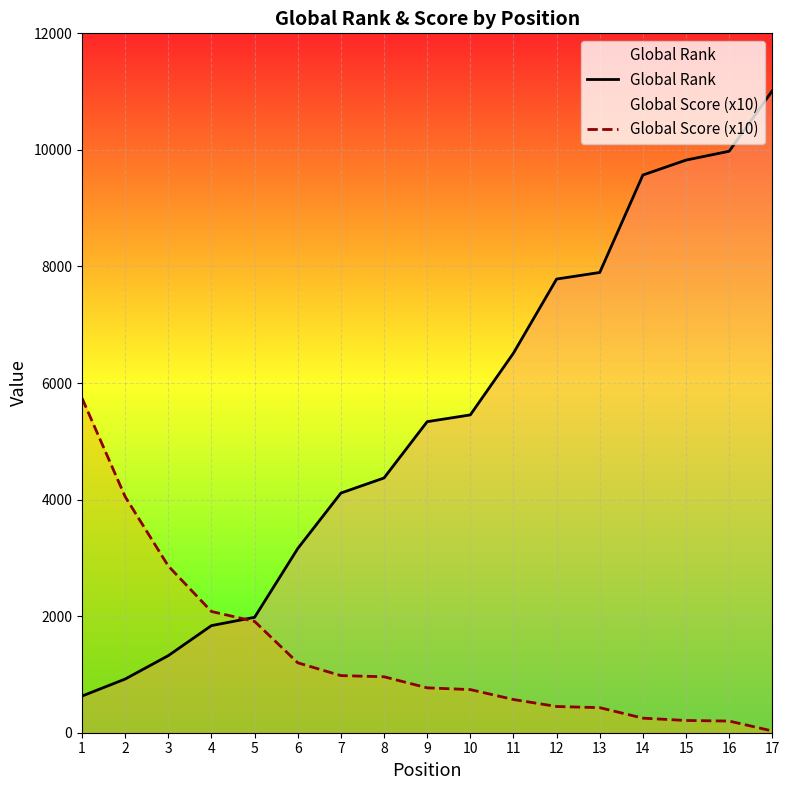

What is the value of the Global Rank point at the 15th from the left?

9825